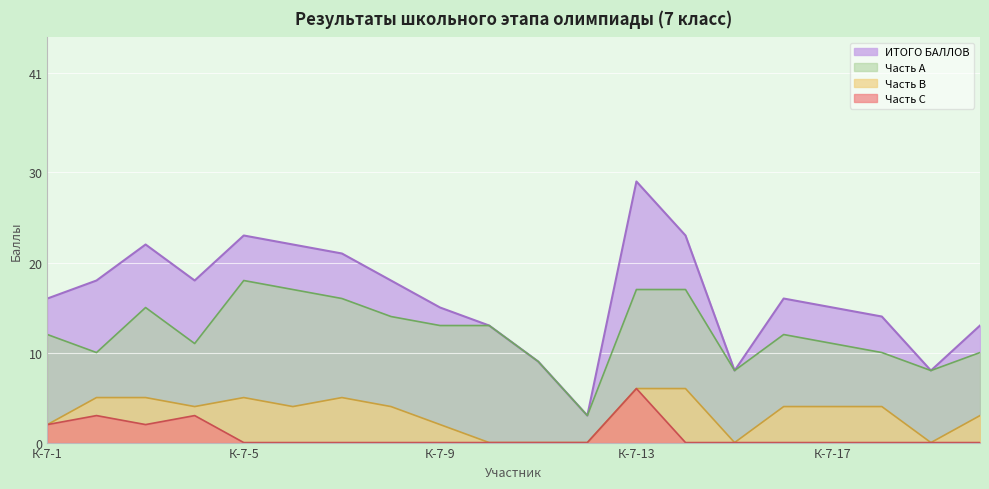

Between К-7-15 and К-7-17, which series saw the biggest shift?

ИТОГО БАЛЛОВ